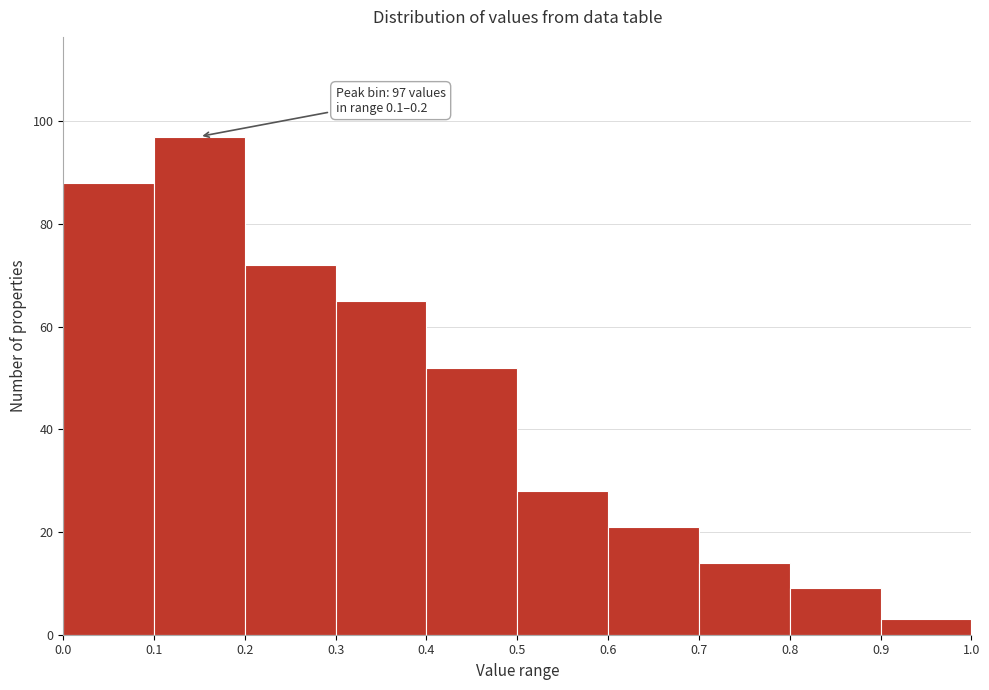

Which range on the x-axis has the tallest bar?

0.1 to 0.2